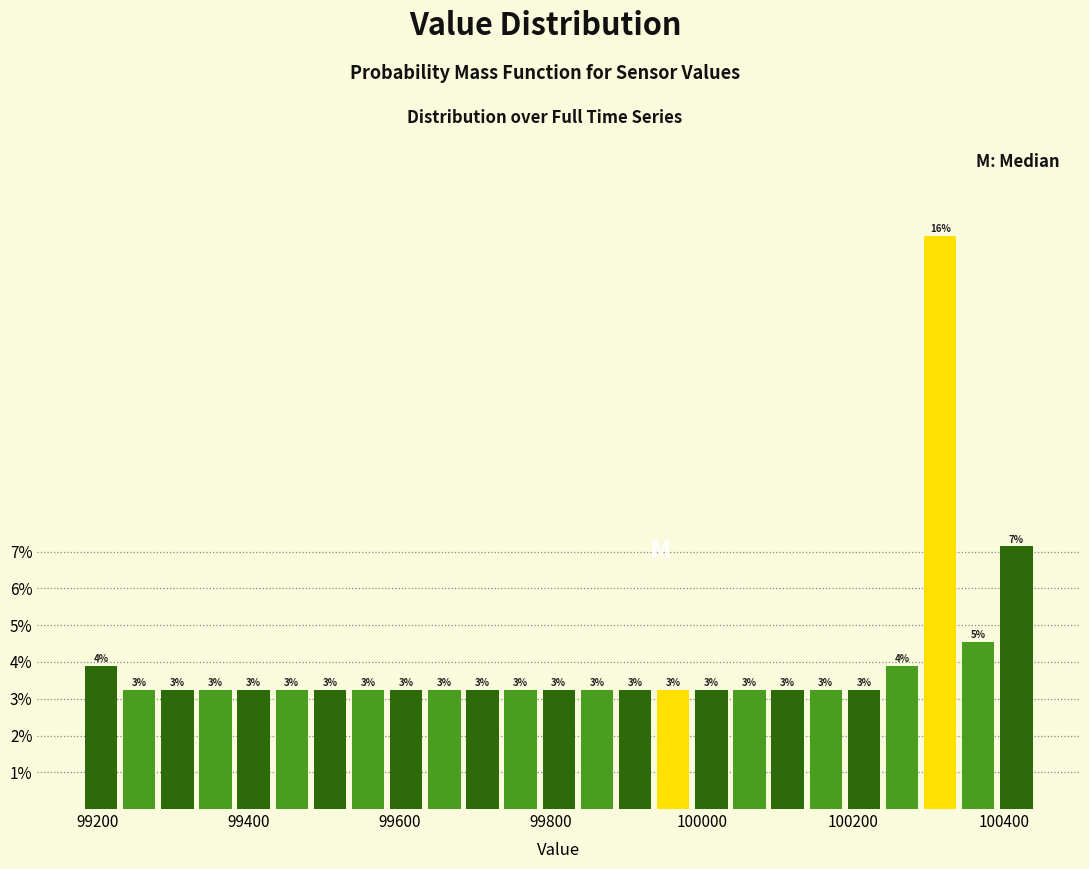

Around what value on the x-axis is the tallest bar? Give the approximate position of its centre, as read against the axis.

100320